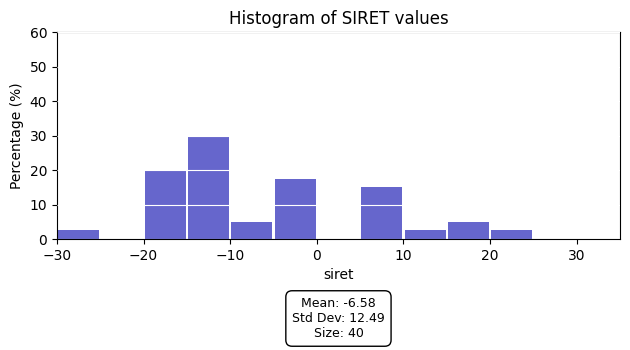

Over which range of the x-axis is the bar tallest?

-15 to -10